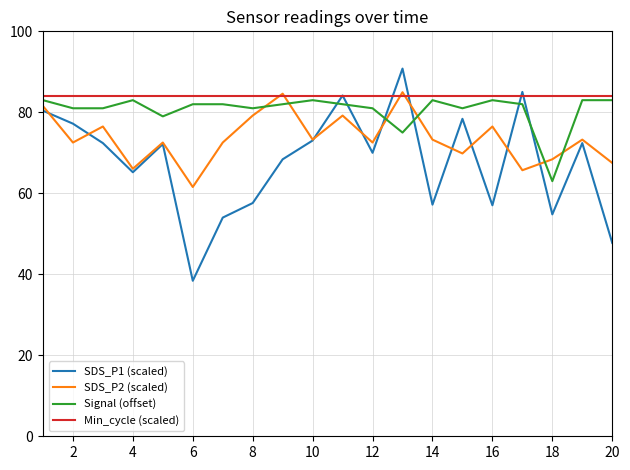

List the series in order of their overall mean, highest first.

Min_cycle (scaled), Signal (offset), SDS_P2 (scaled), SDS_P1 (scaled)